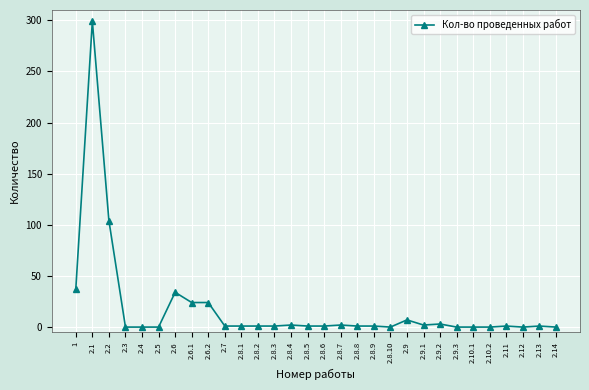

What is the difference between the maximum and minimum values?

299